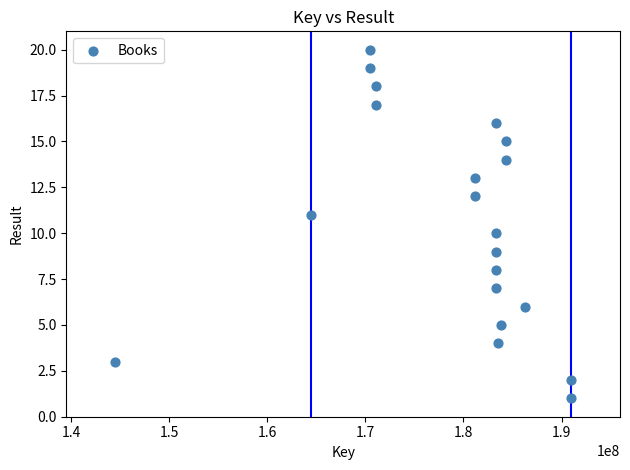

What is the range of X values (max minus min)?

46410152